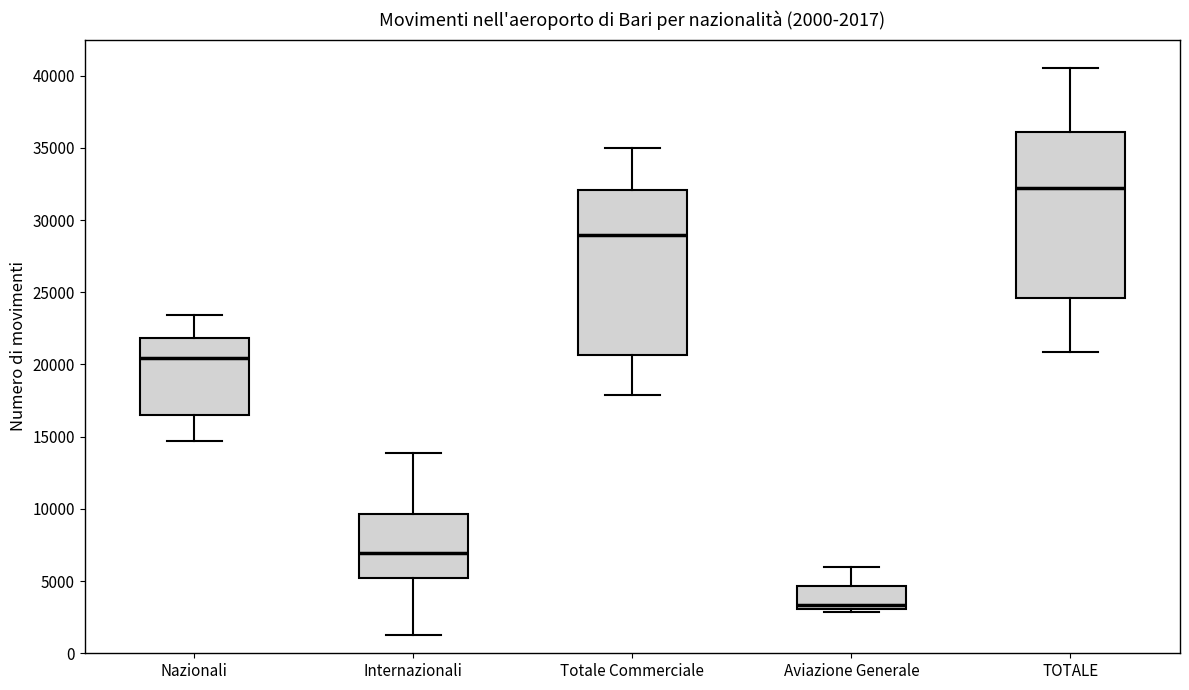

Which box has the lowest median line?

Aviazione Generale